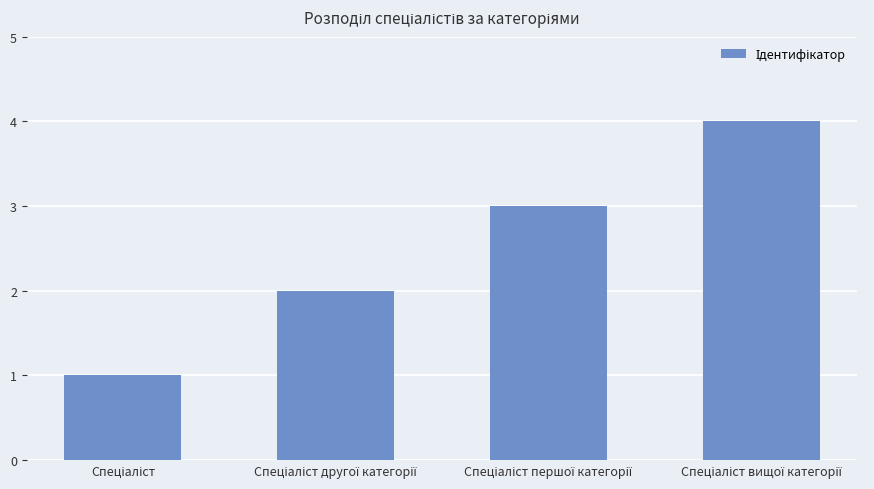

What is the greatest value displayed?

4